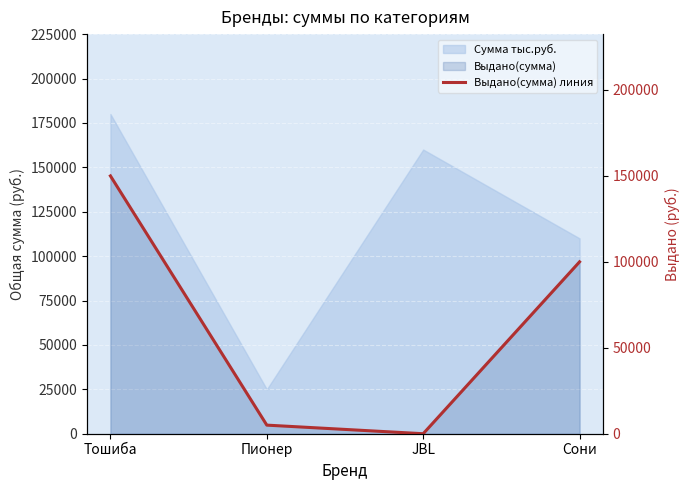

How many categories are shown in the chart?

4